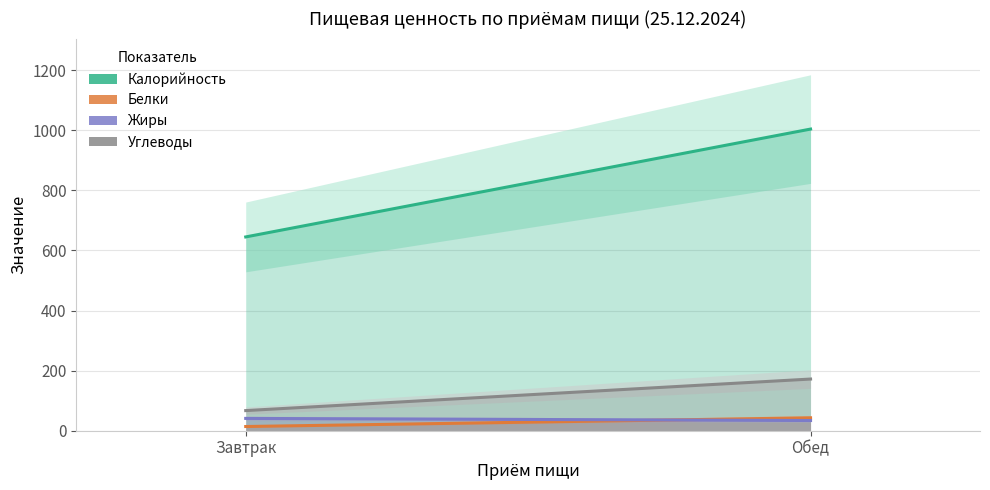

Which has a higher value, Обед or Завтрак?

Обед